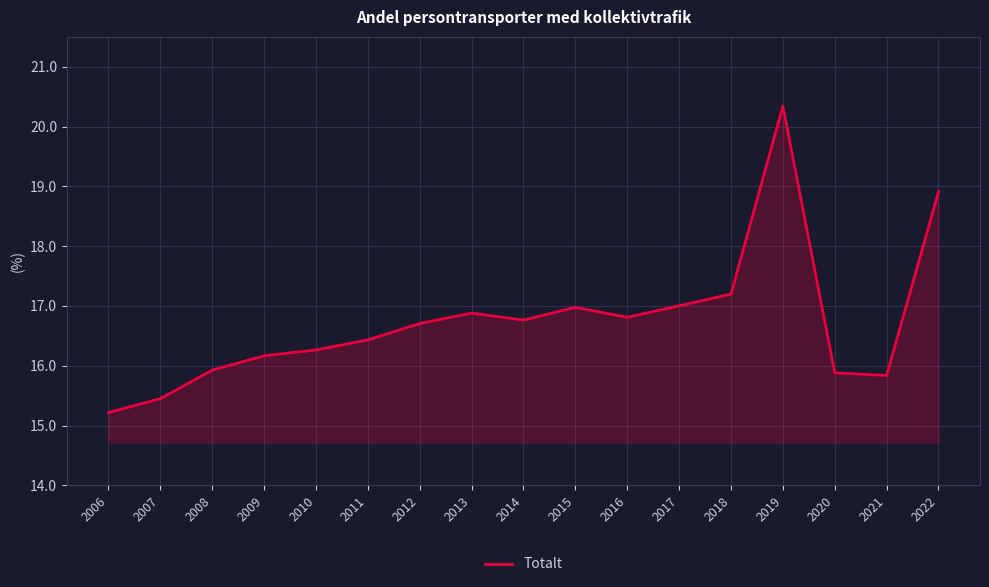

At which category does the data reach its first local peak?

2013